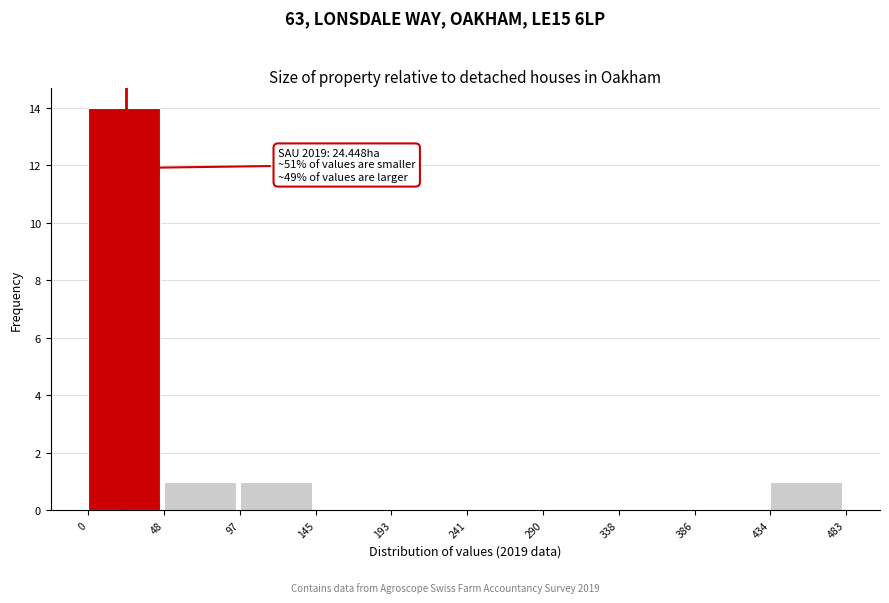

Over which range of the x-axis is the bar tallest?

0 to 48